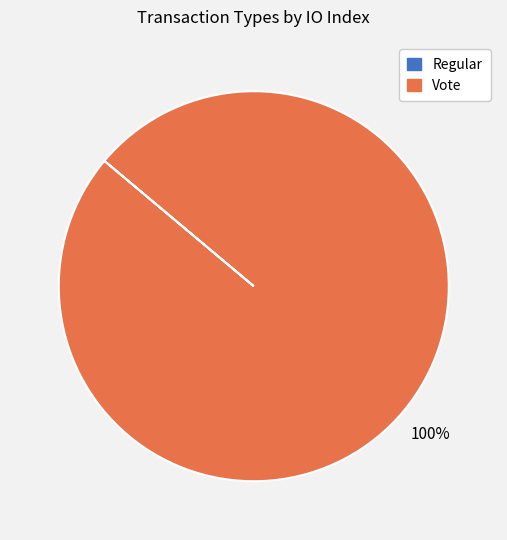

Which category accounts for the majority?

Vote